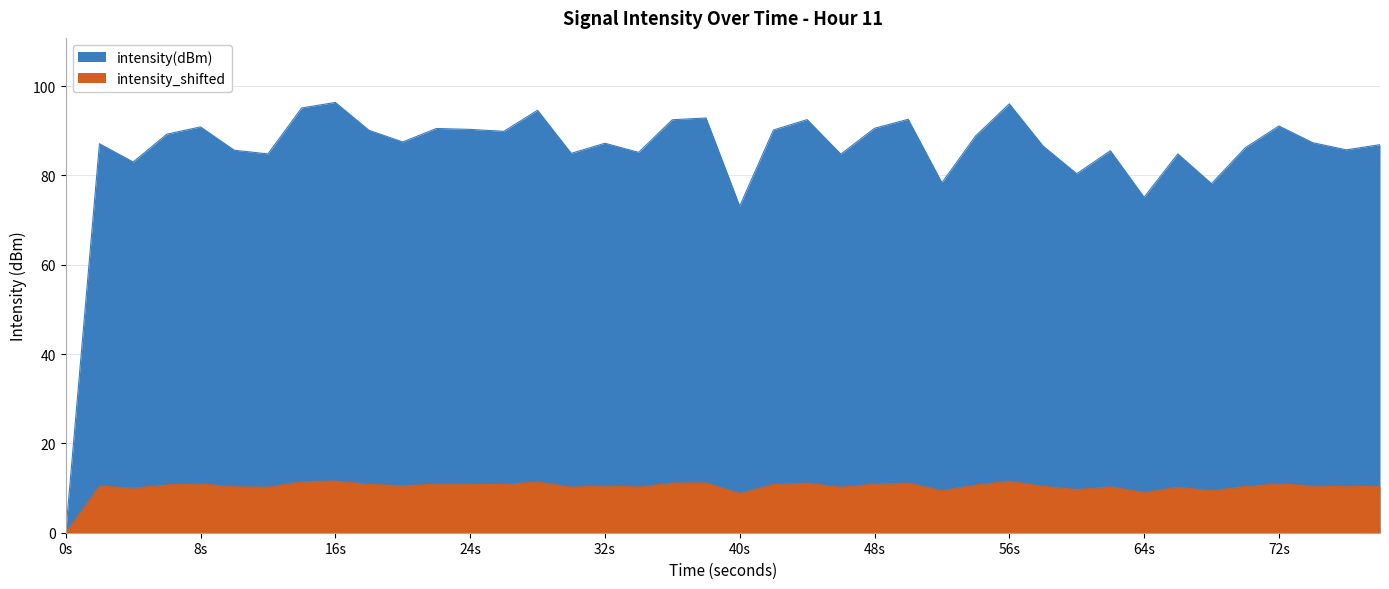

True or false: intensity(dBm) and intensity_shifted intersect in this chart.

False